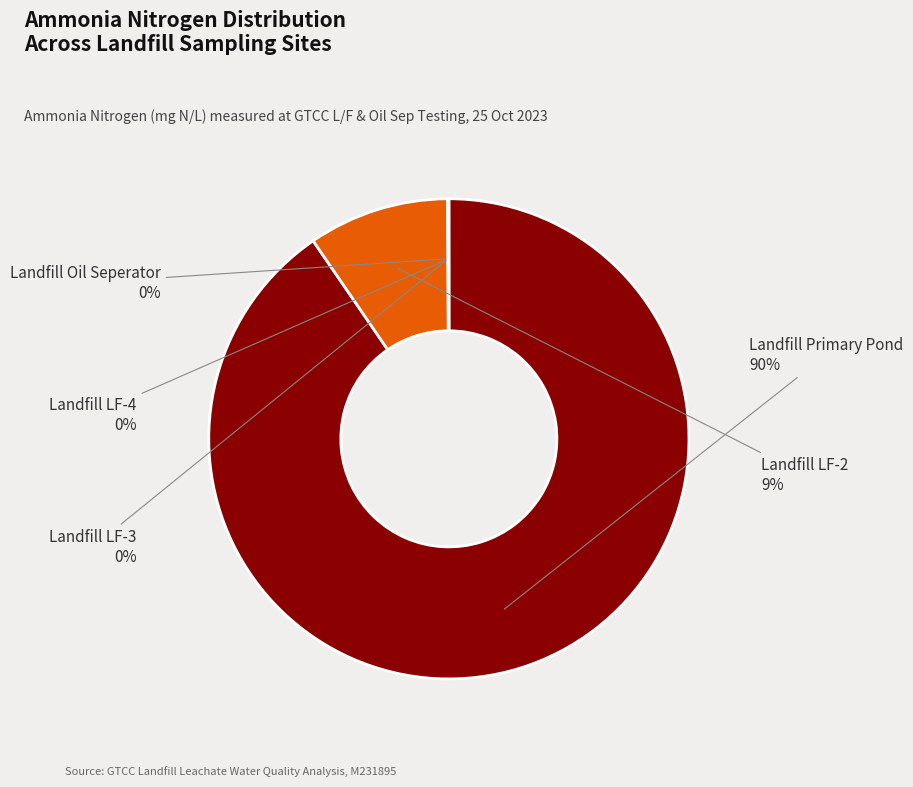

To the nearest percent, what is the average slice percentage?

20%